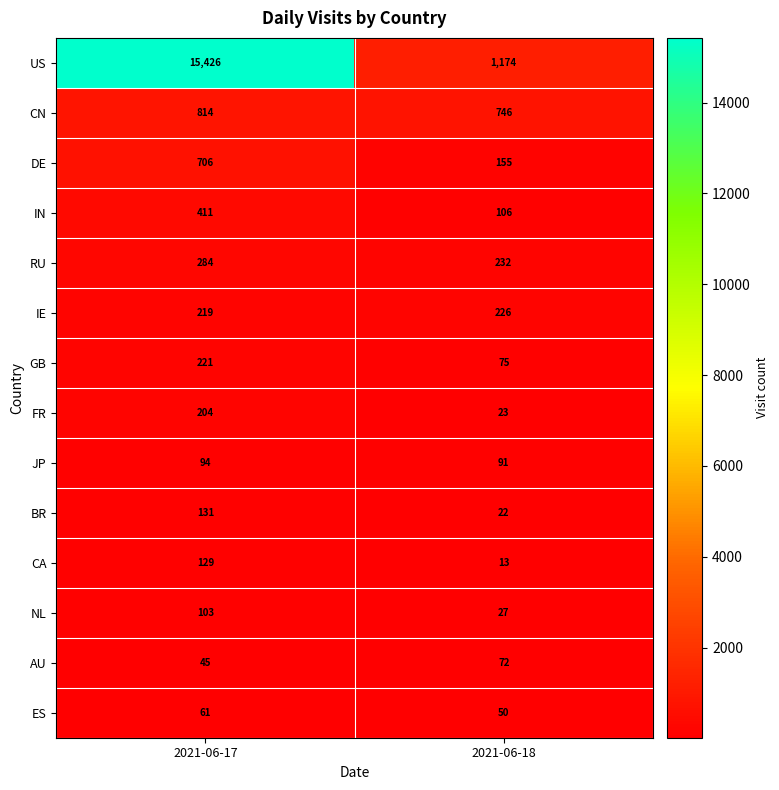

At 2021-06-18, list the series in order from largest to smallest.

US, CN, RU, IE, DE, IN, JP, GB, AU, ES, NL, FR, BR, CA